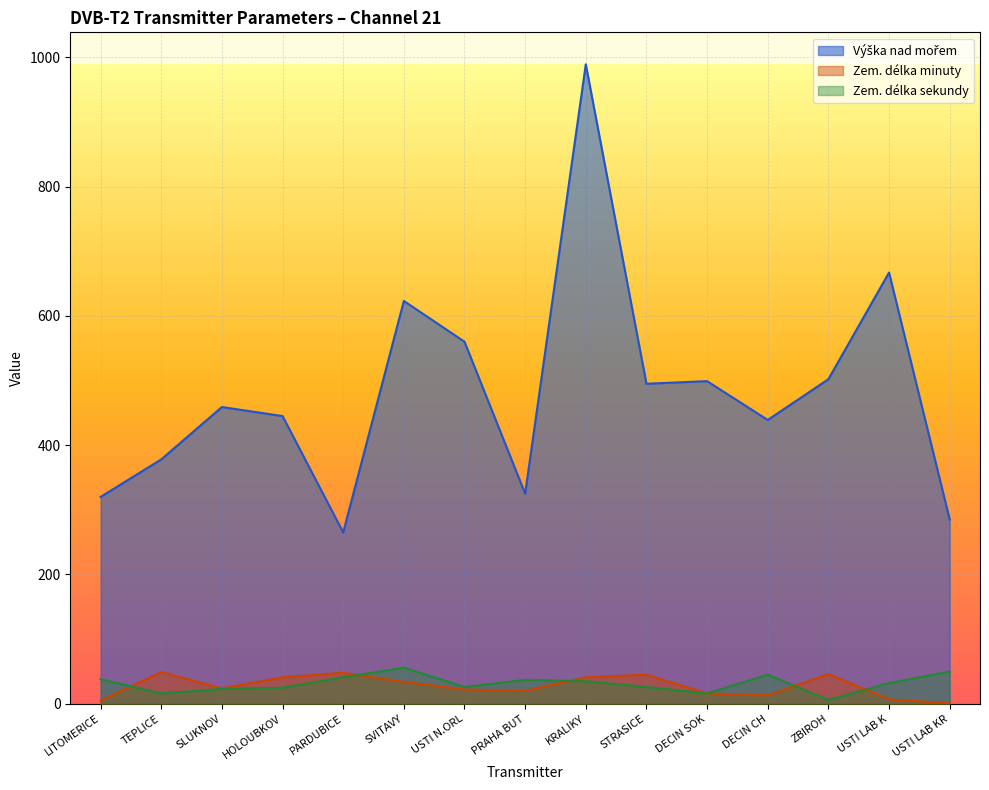

True or false: Zem. délka sekundy has a value of 35 at KRALIKY.

True